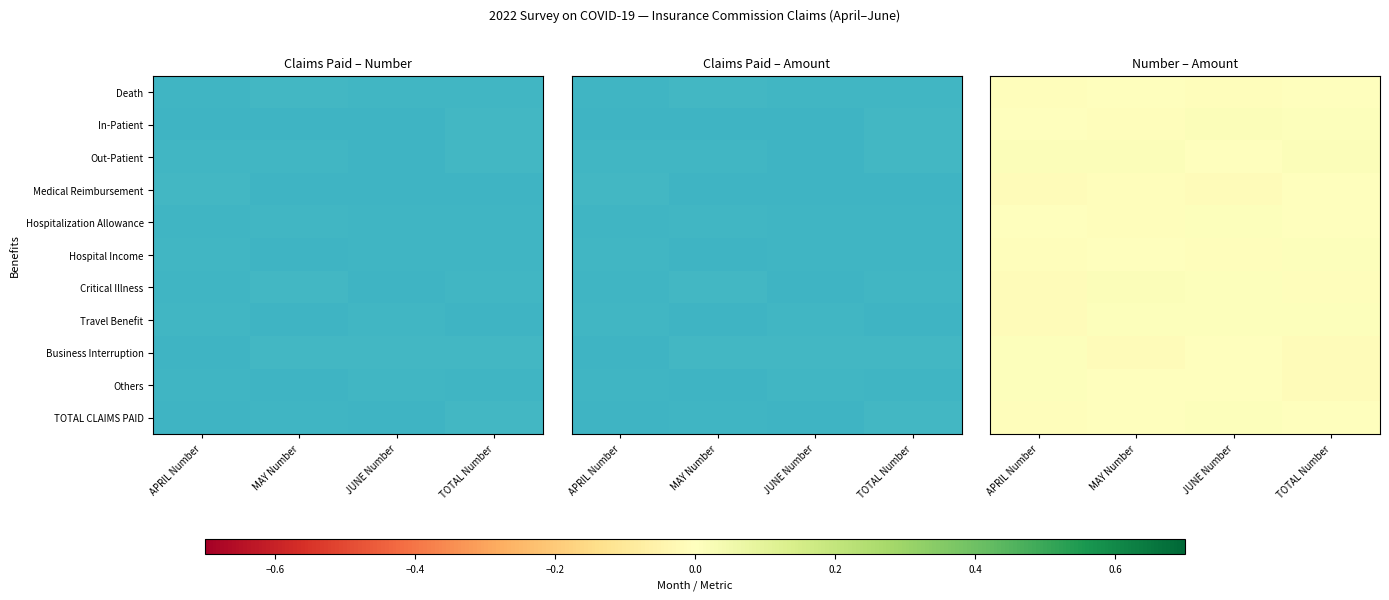

The Death series shows -0.0 at APRIL Number. True or false?

False